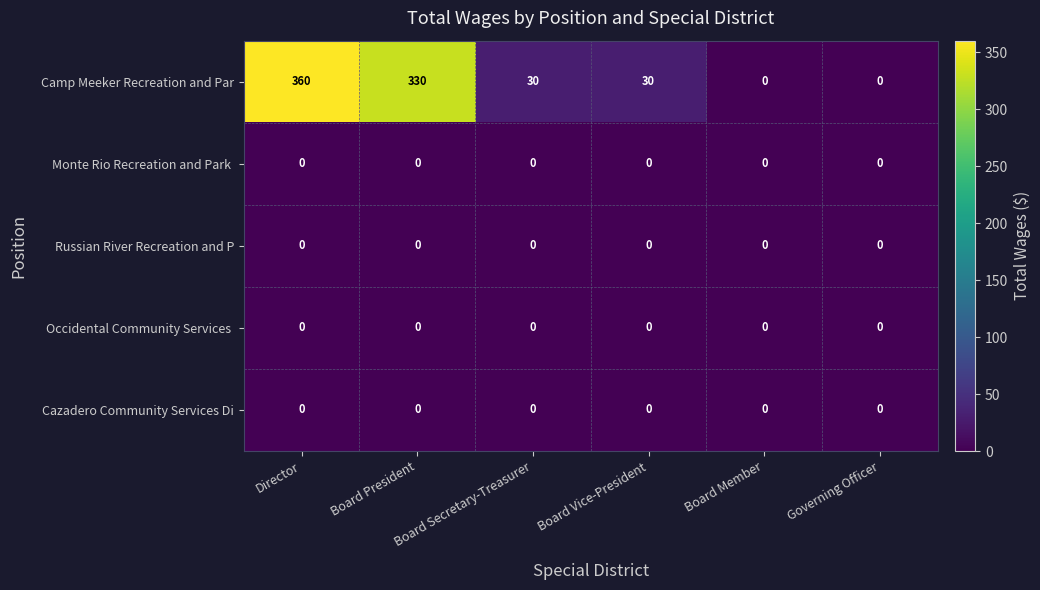

Between Board Secretary-Treasurer and Board Member, which series saw the biggest shift?

Camp Meeker Recreation and Par